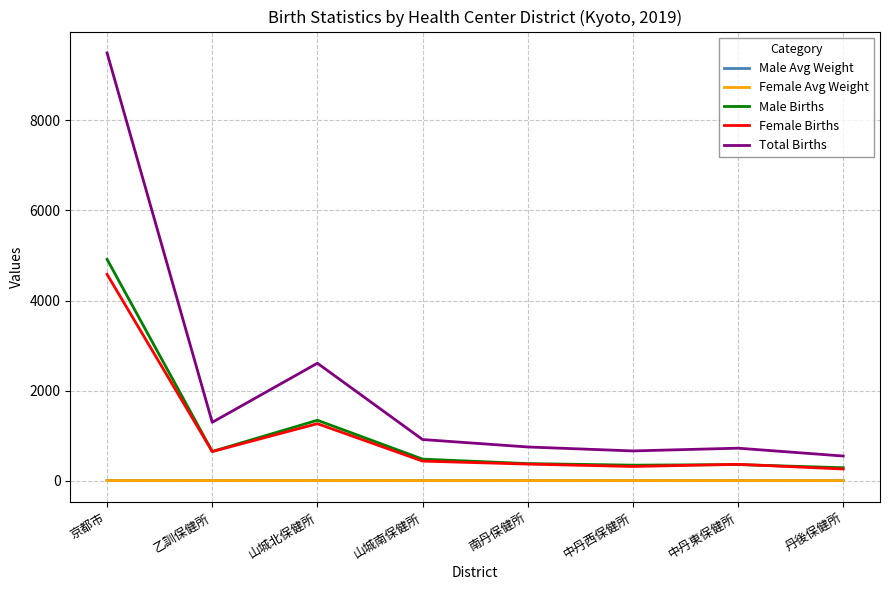

In Female Avg Weight, how many points are lower than both neighbors (excluding endpoints)?

2